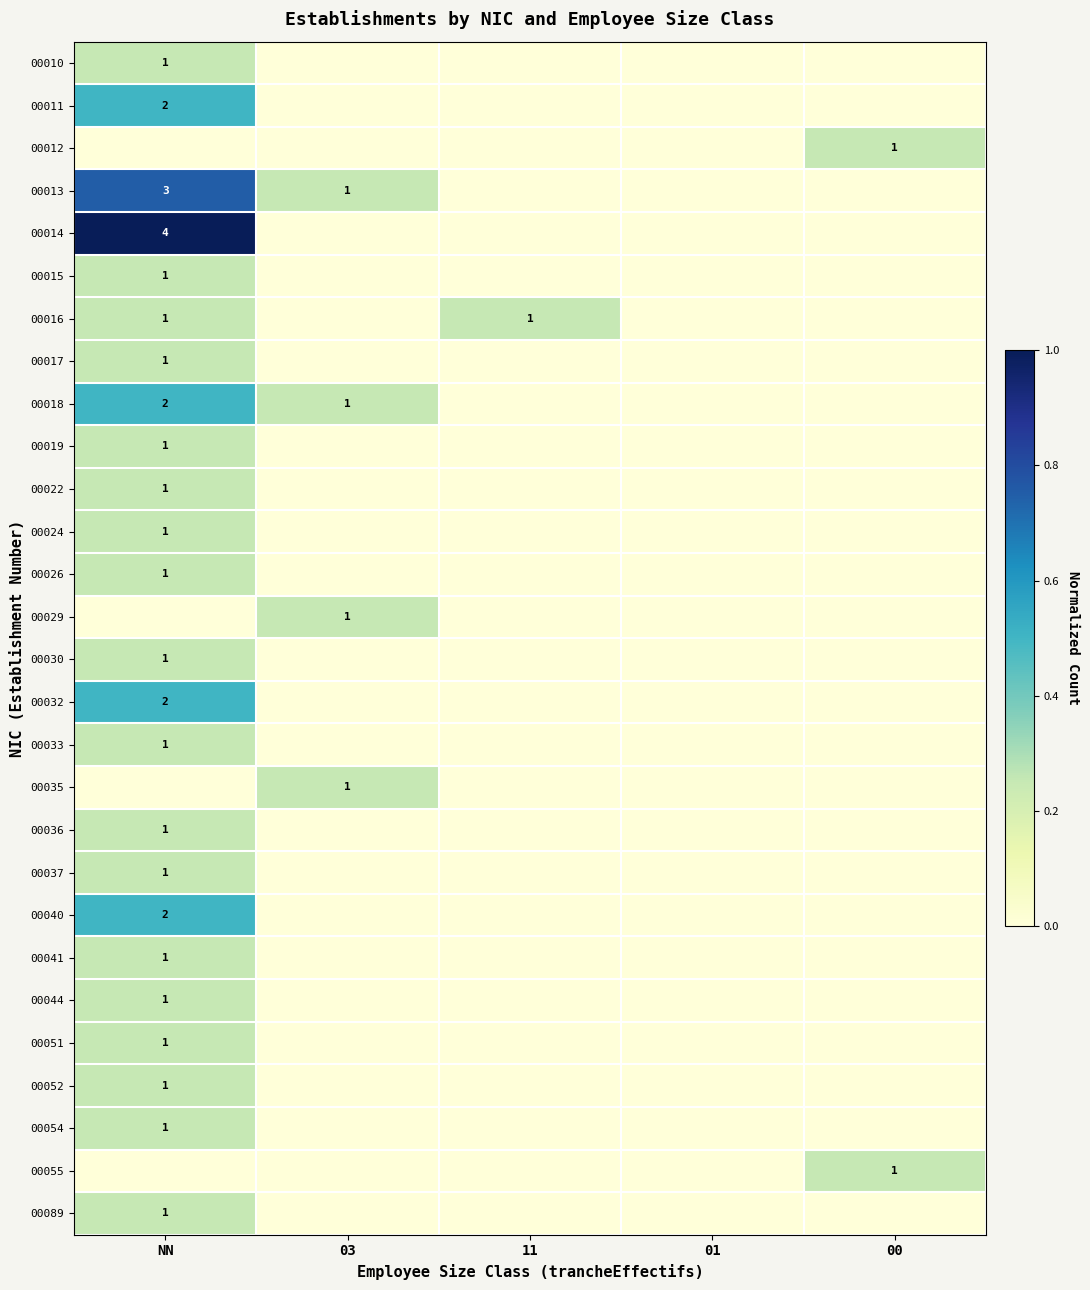

Count the number of data series in this chart.

28